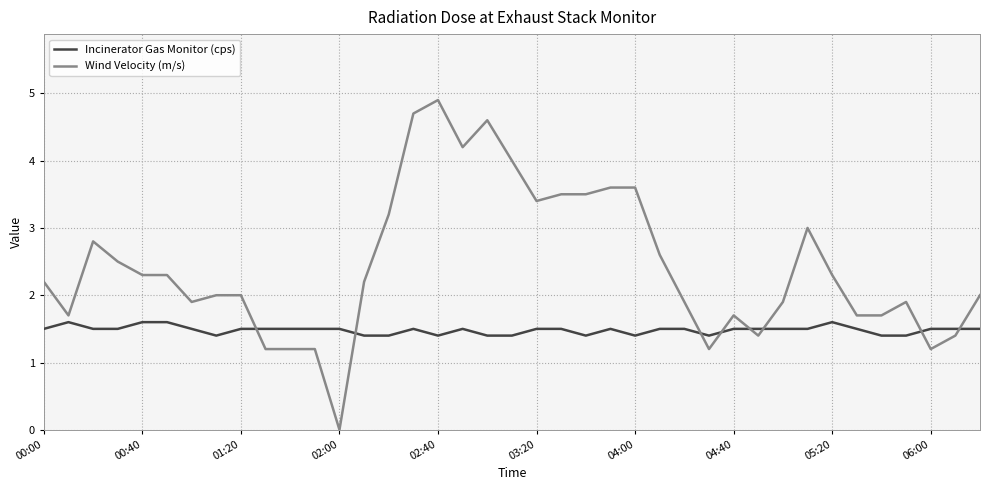

How many intersections are there between Incinerator Gas Monitor (cps) and Wind Velocity (m/s)?

8